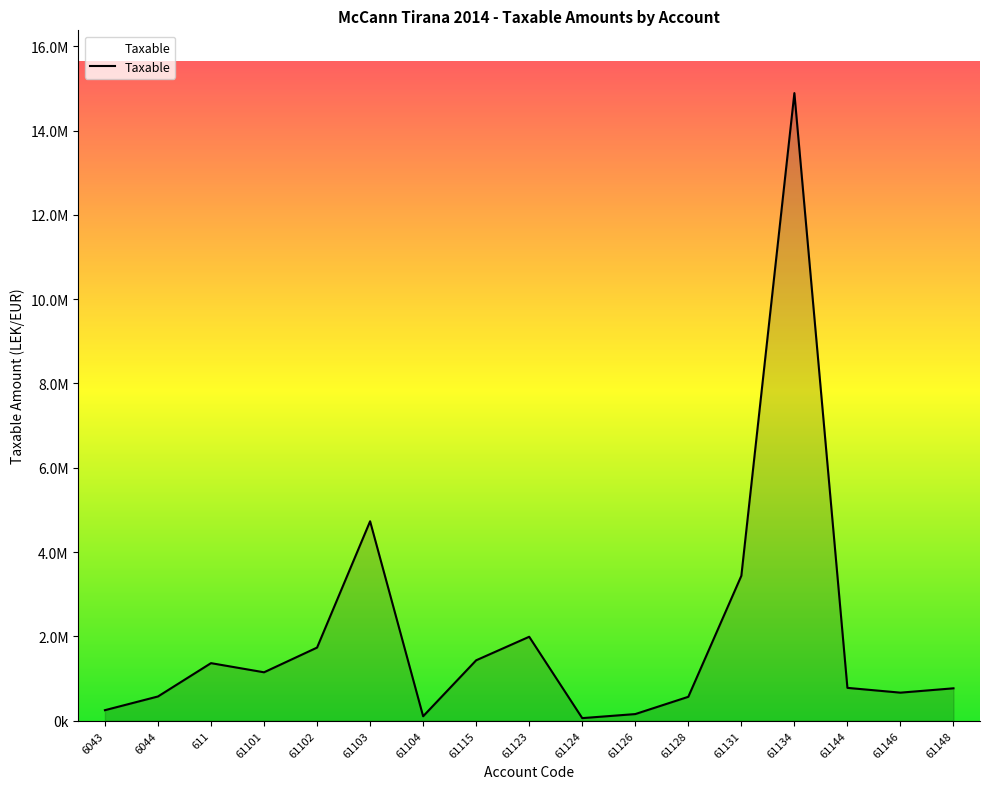

Is this an area chart (filled region under the line)?

Yes